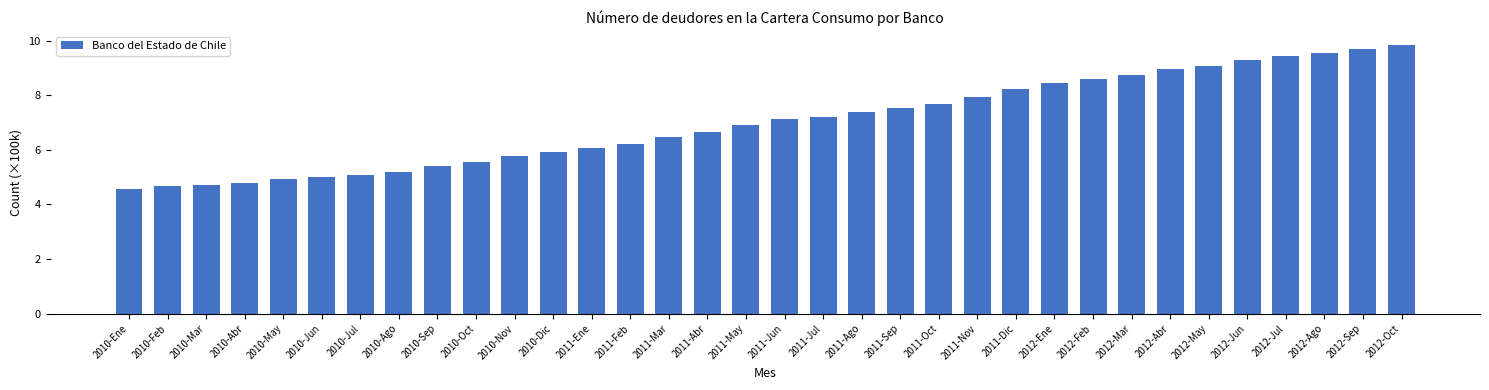

The value at 2010-Jul is 1.7. True or false?

False